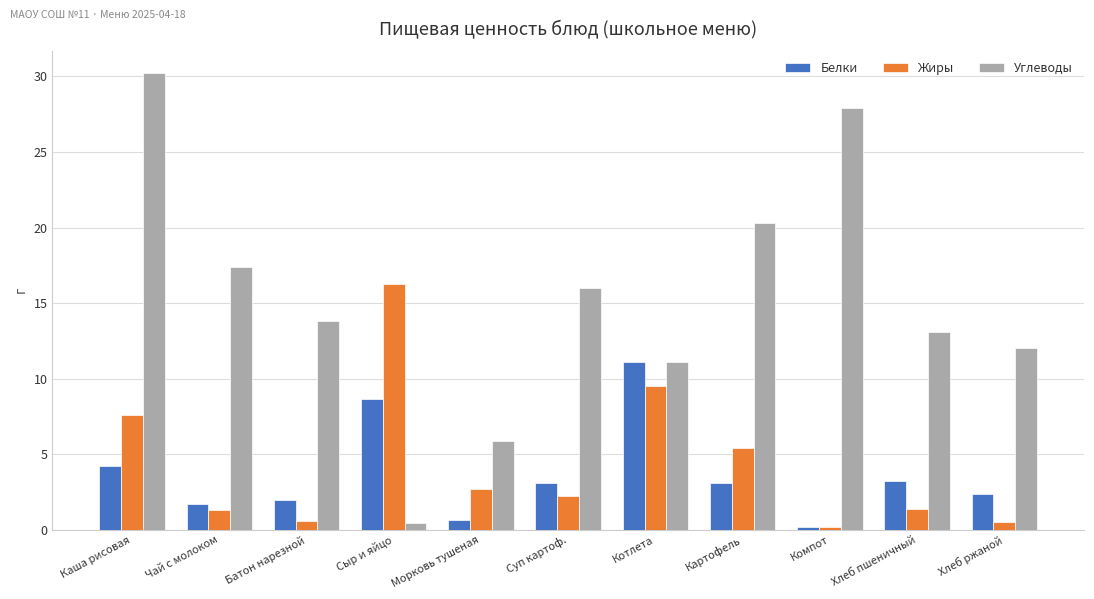

What is the value of the Белки bar at the 7th from the left?

11.1